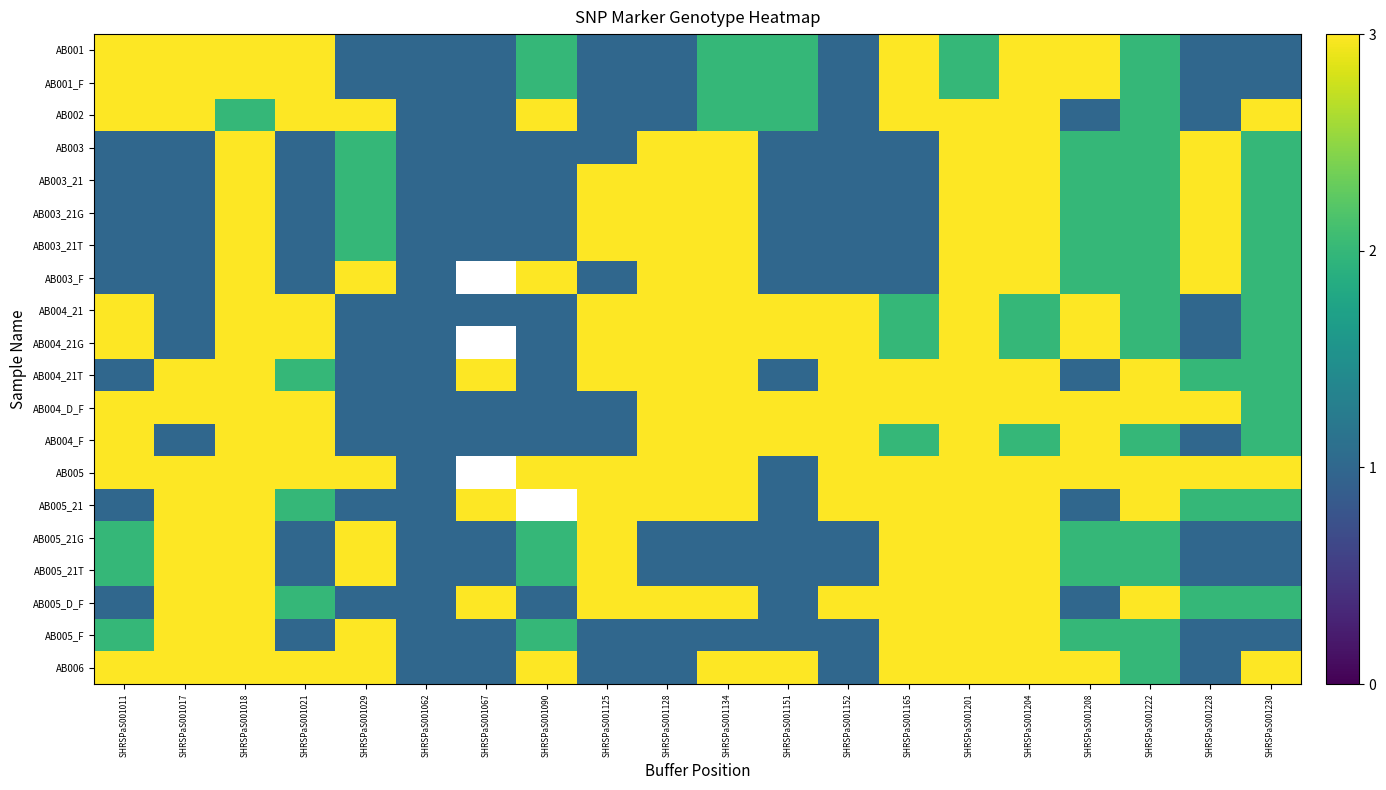

Which series has the largest total across all categories?

AB004_D_F